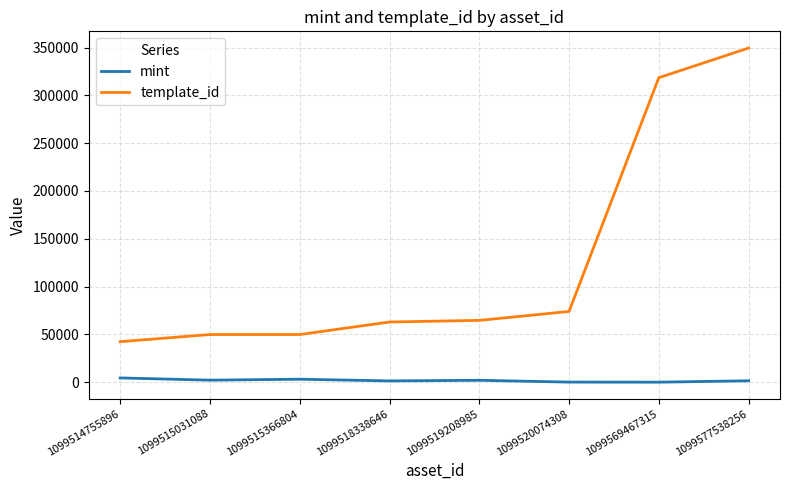

True or false: mint has a value of 1472 at 1099577538256.

True